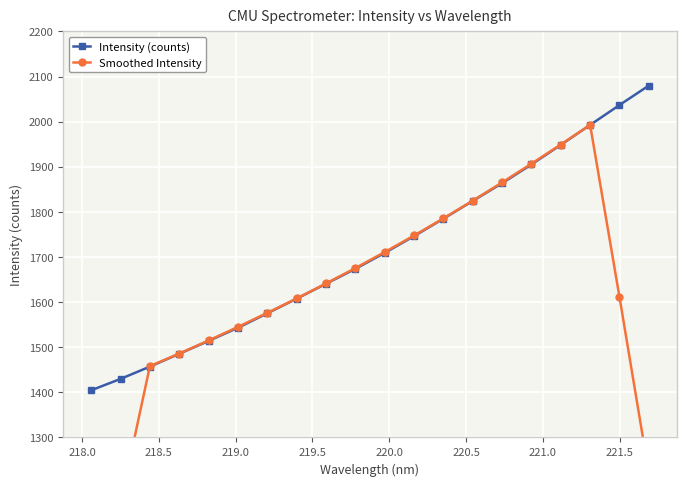

What is the highest value of the Intensity (counts) series?

2080.0